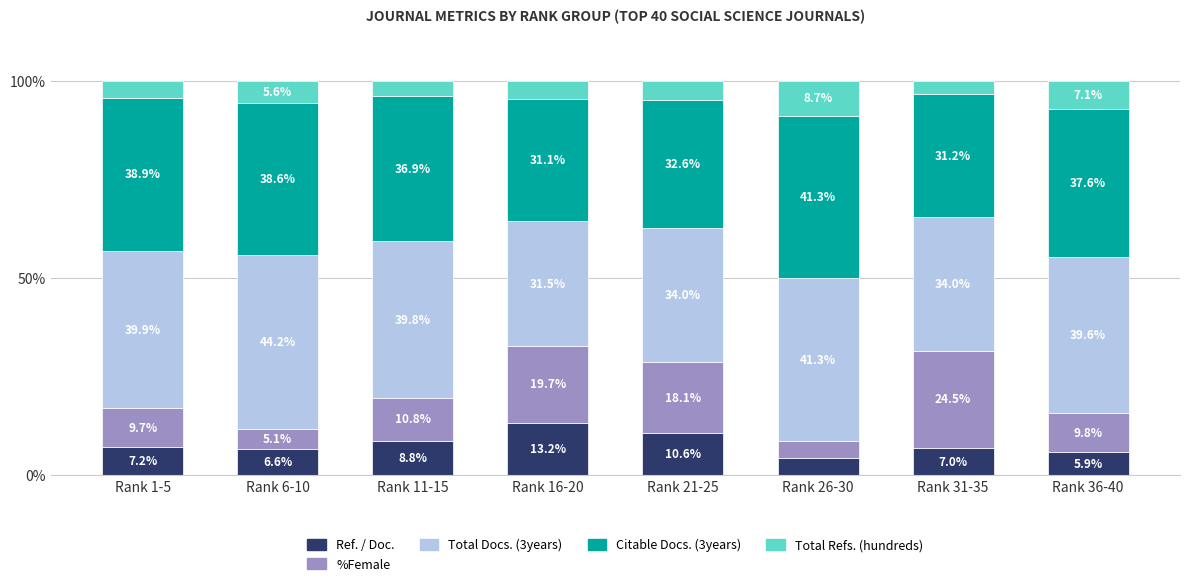

What is the highest value of the Ref. / Doc. series?

13.2